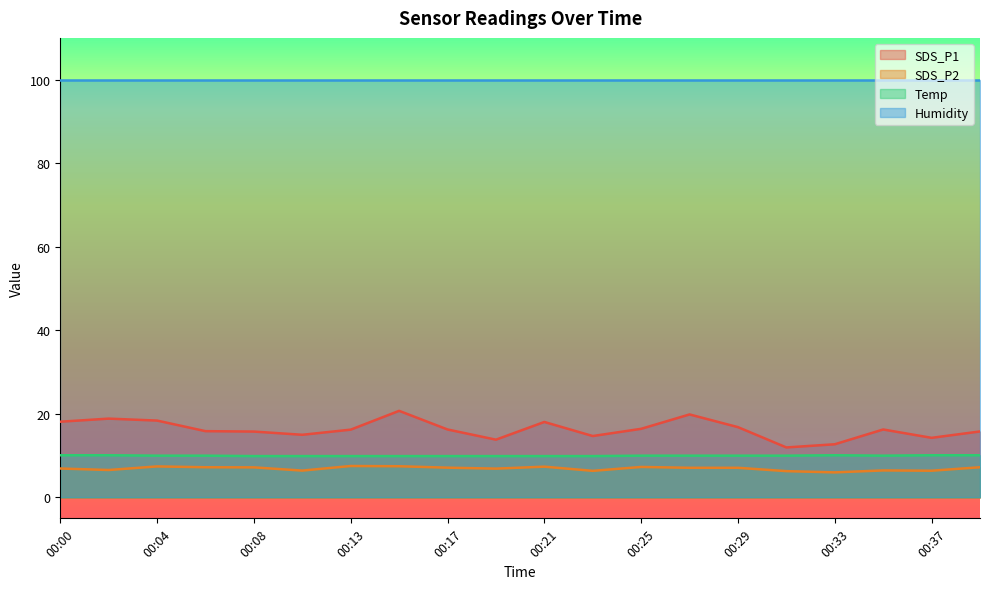

What is the minimum value shown in the chart?

6.0